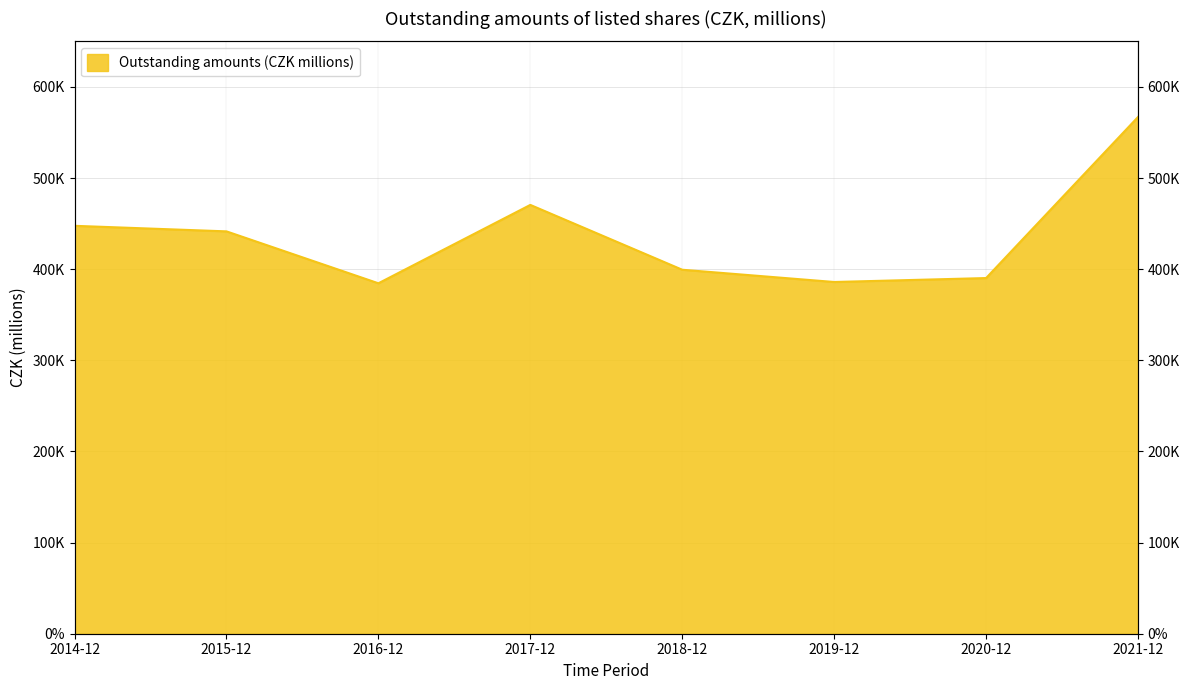

What is the change in value from 2014-12 to 2017-12?

+22939.8